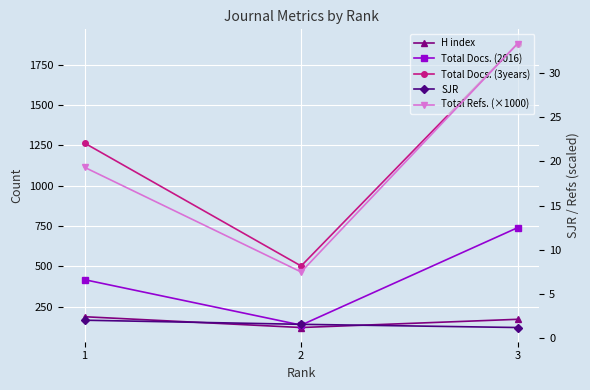

What is the smallest value displayed?

1.2